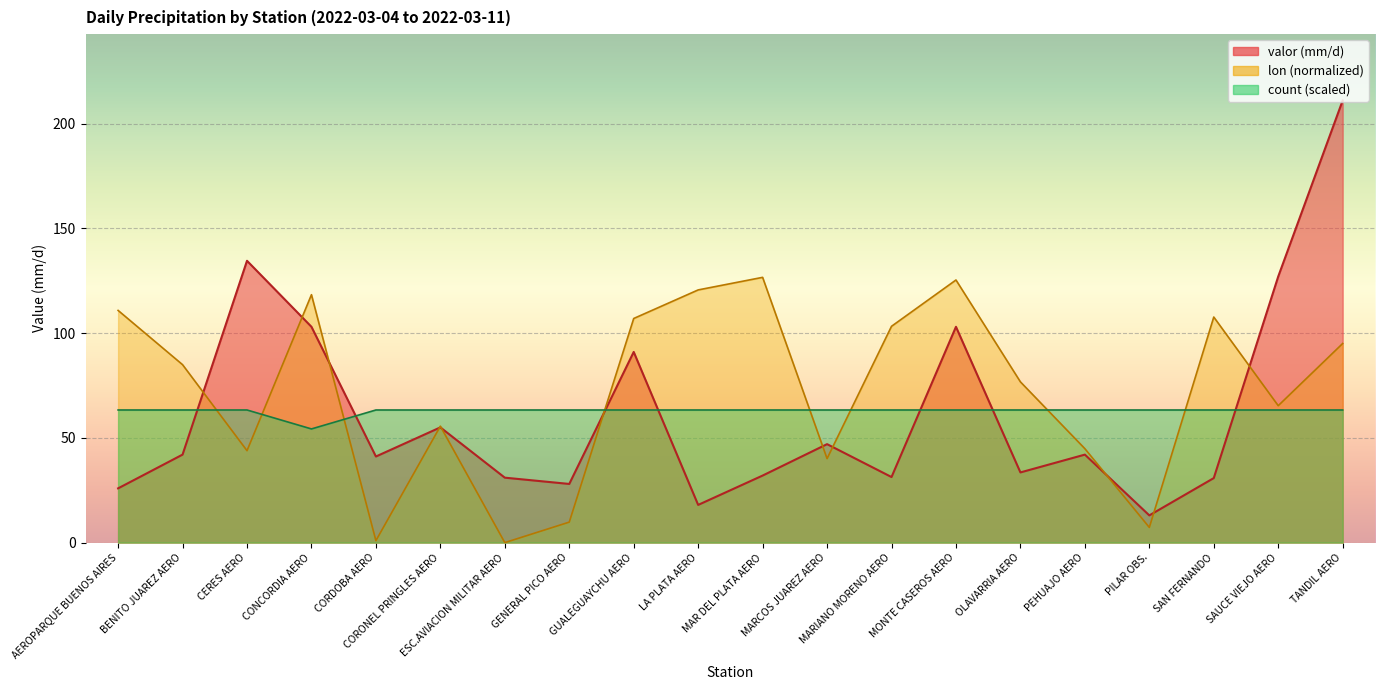

What is the difference between the highest and lowest values at CORONEL PRINGLES AERO?

8.3